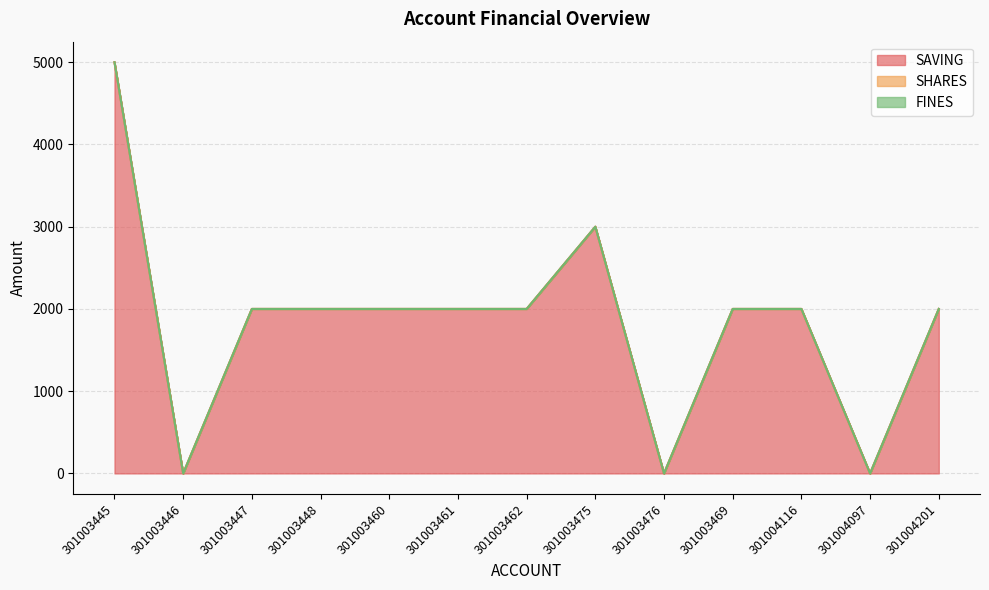

At which category is the sum across all series the highest?

301003445